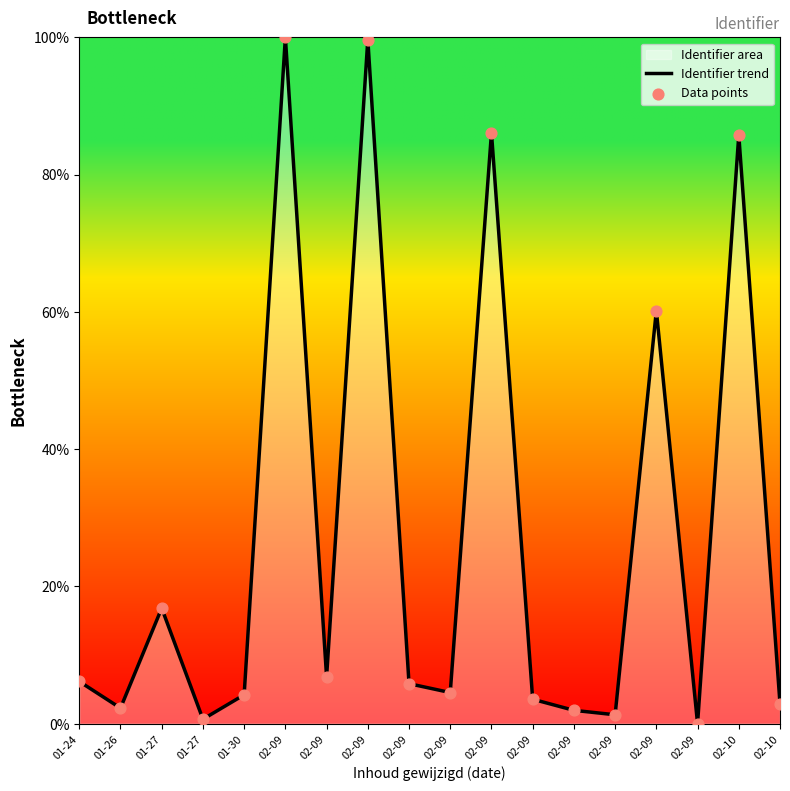

At how many categories does at least one series exceed 31?

5